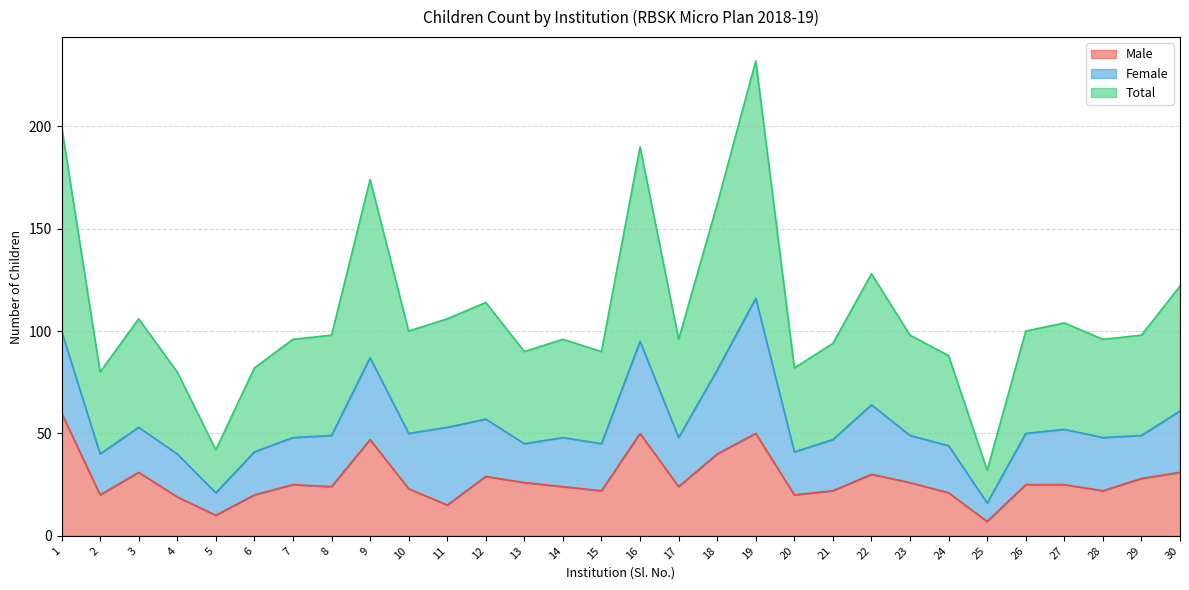

List the labels in order of Total value, largest first.

19, 1, 16, 9, 18, 22, 30, 12, 3, 11, 27, 10, 26, 8, 23, 29, 7, 14, 17, 28, 21, 13, 15, 24, 6, 20, 2, 4, 5, 25